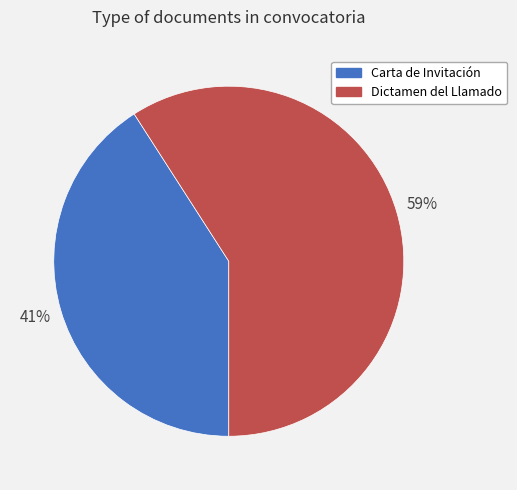

What is the majority slice?

Dictamen del Llamado